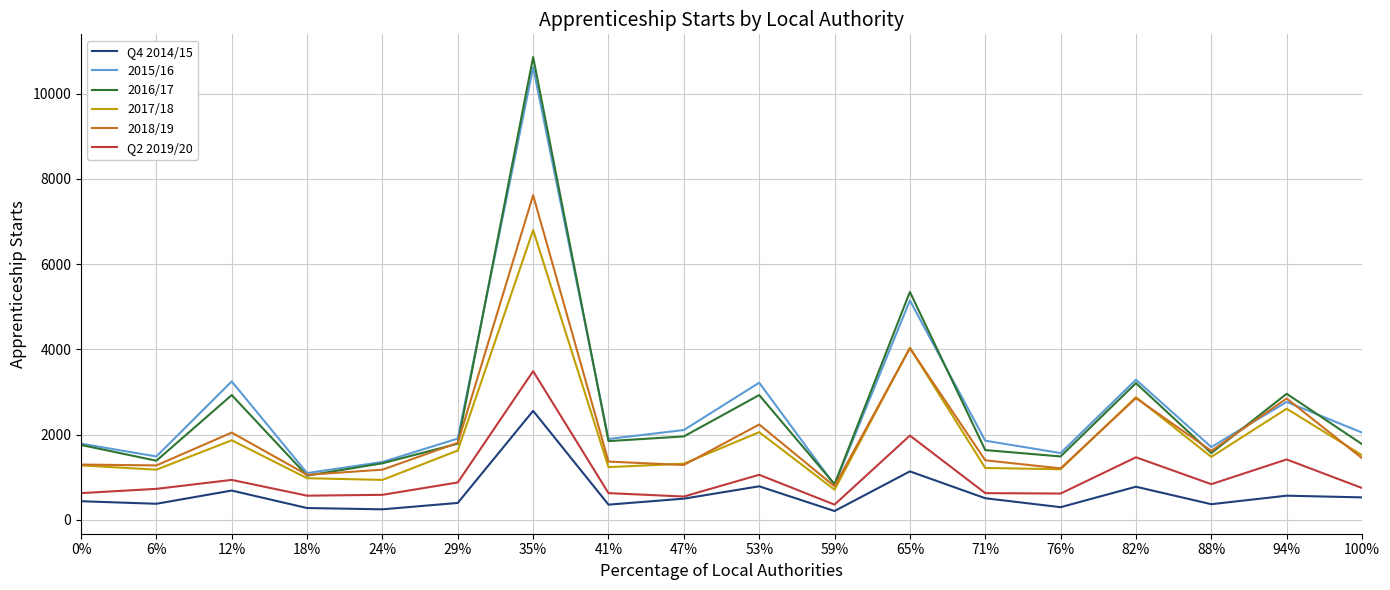

The 2018/19 series shows 2373 at 88%. True or false?

False